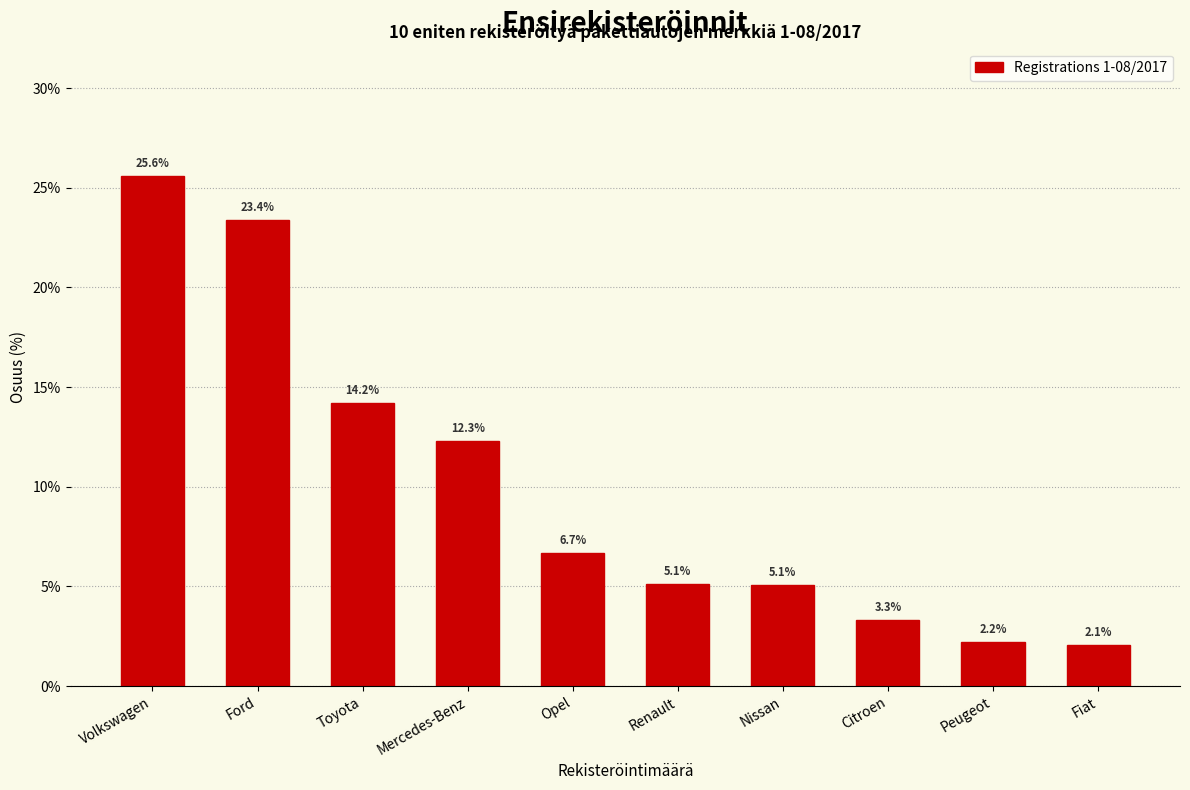

Reading left to right, list all the values displayed in this chart.

Volkswagen=25.6	Ford=23.4	Toyota=14.2	Mercedes-Benz=12.3	Opel=6.7	Renault=5.1	Nissan=5.1	Citroen=3.3	Peugeot=2.2	Fiat=2.1